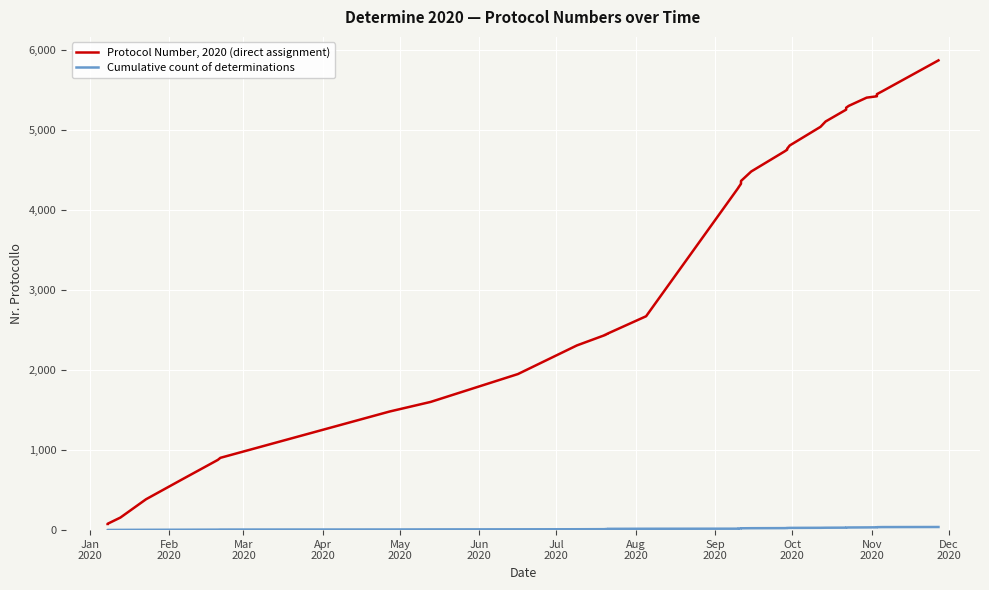

Is the value of Cumulative count of determinations at 21 greater than the value of Protocol Number, 2020 (direct assignment) at 20?

No